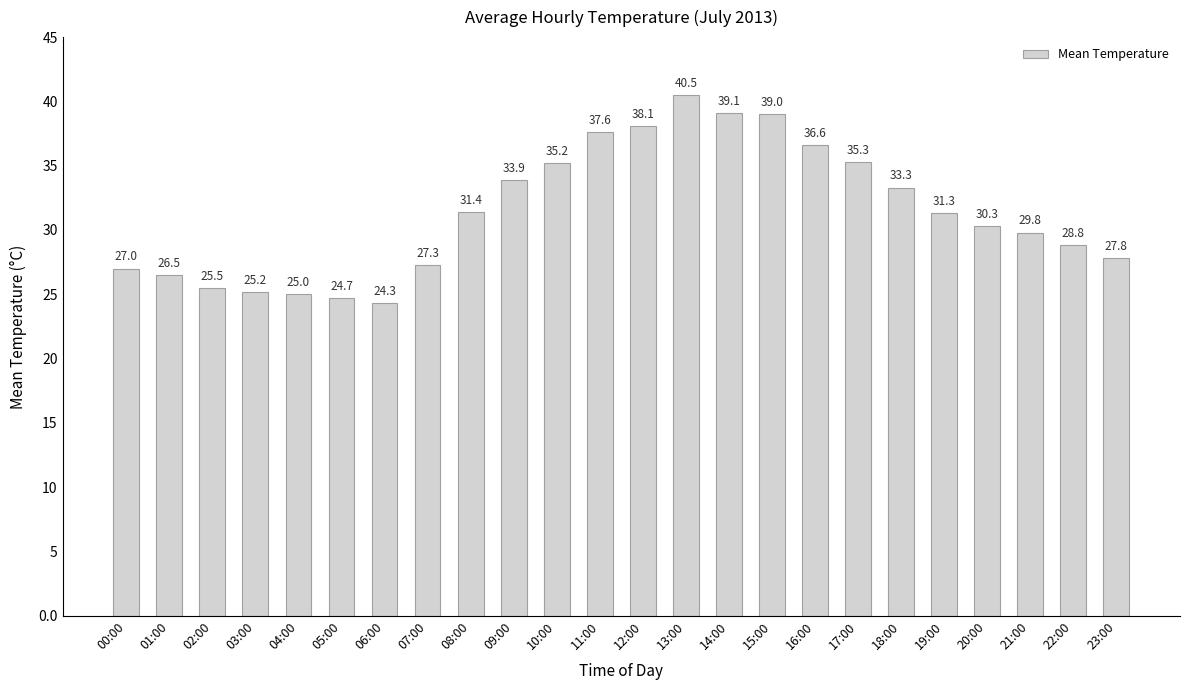

True or false: the data shows 69.4 at 14:00.

False